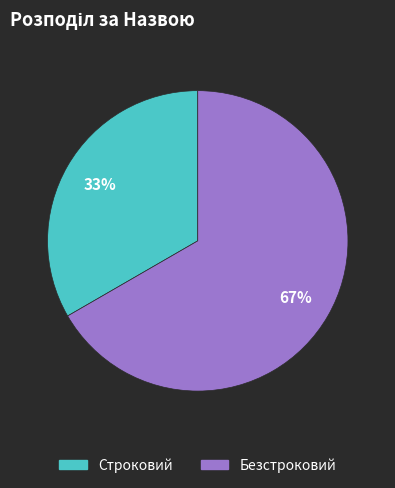

Which slice is the smallest?

Строковий